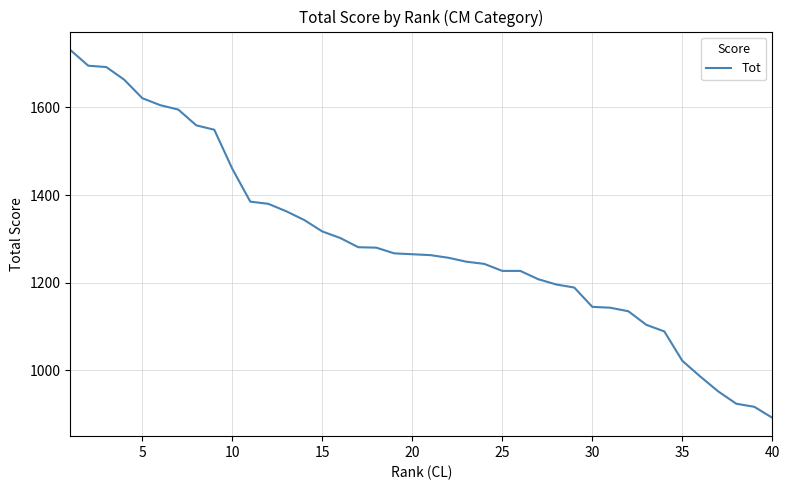

What is the greatest value displayed?

1731